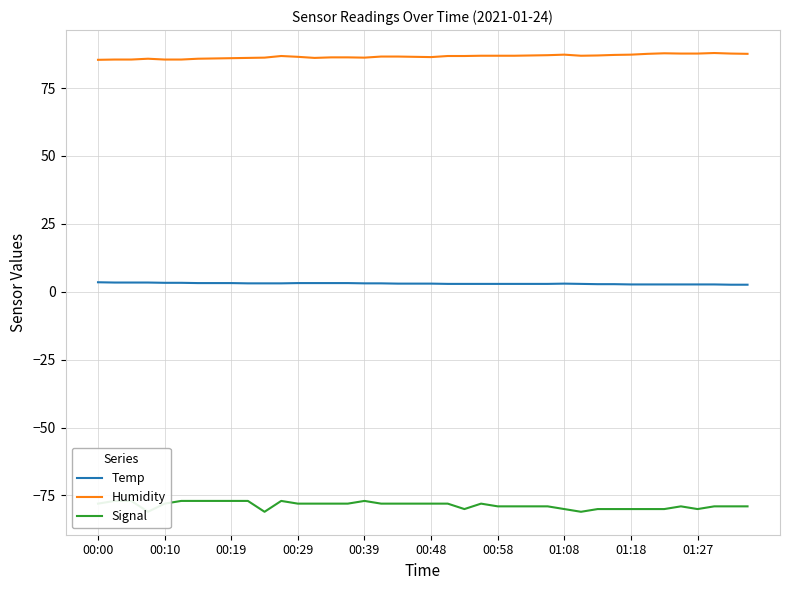

True or false: Temp and Signal cross at least once.

False